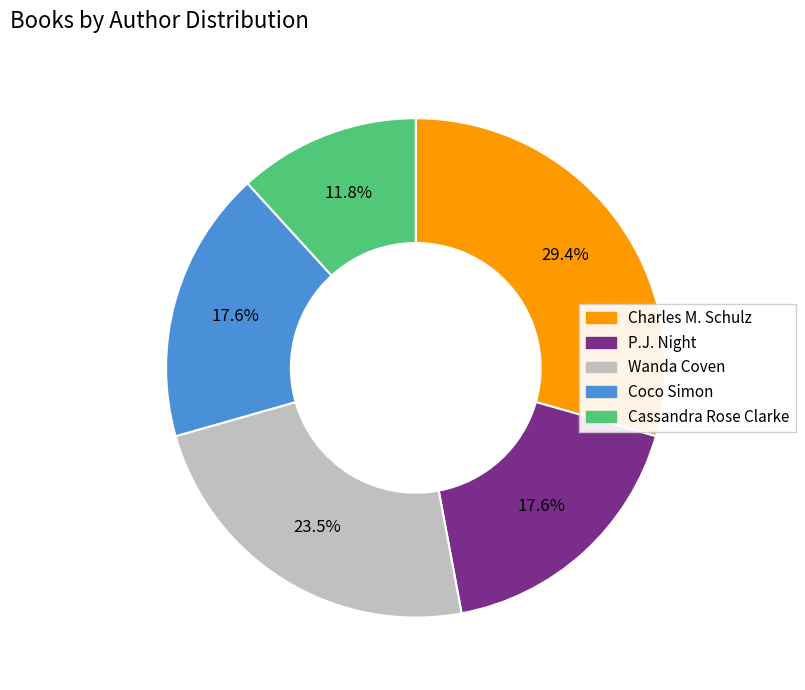

Do P.J. Night and Coco Simon together represent more than half of the pie?

No